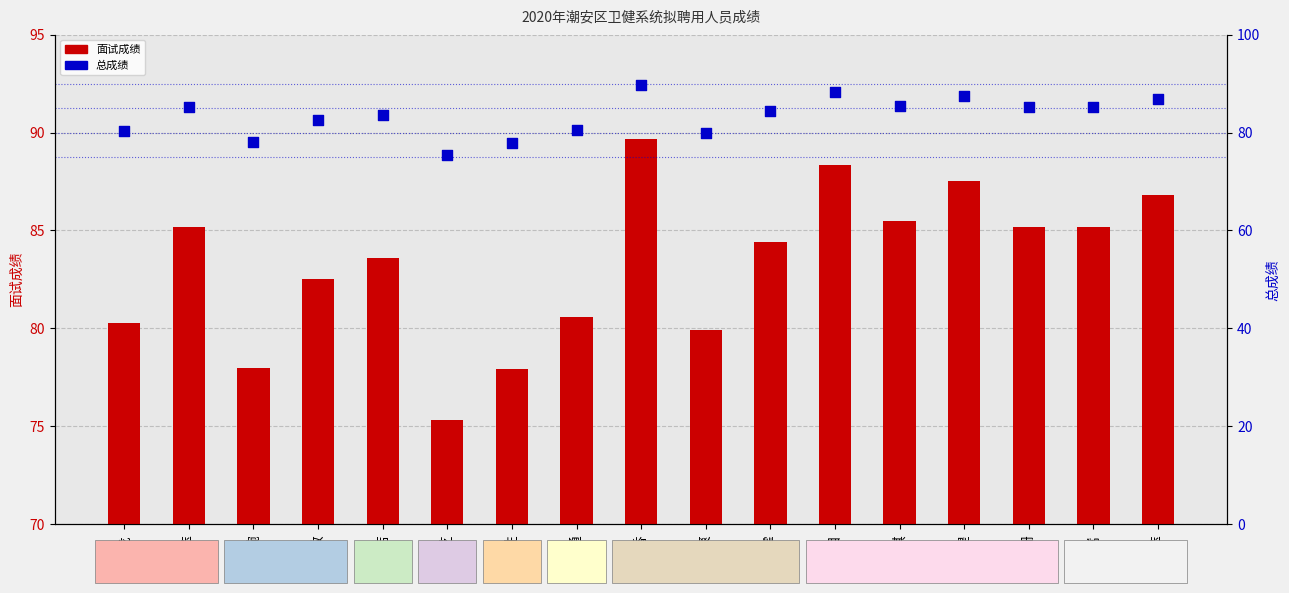

What is the total value across all series at 詹柳萍?

173.7